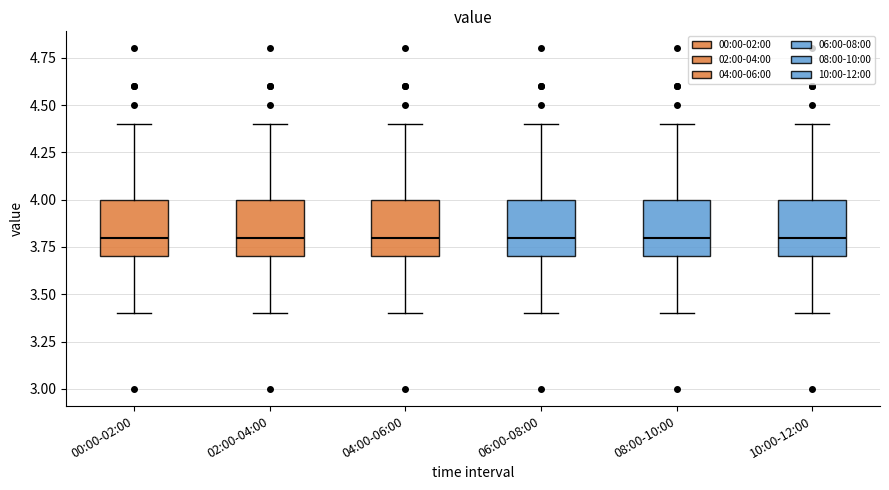

Reading left to right, read every box against the y-axis: the position of its median line, the range the box covers, and the ends of its whiskers. The values are not printed on the chart, so give them approximately, as read against the axis.

00:00-02:00: median 3.8, box 3.7 to 4.0, whiskers 3.4 to 4.4
02:00-04:00: median 3.8, box 3.7 to 4.0, whiskers 3.4 to 4.4
04:00-06:00: median 3.8, box 3.7 to 4.0, whiskers 3.4 to 4.4
06:00-08:00: median 3.8, box 3.7 to 4.0, whiskers 3.4 to 4.4
08:00-10:00: median 3.8, box 3.7 to 4.0, whiskers 3.4 to 4.4
10:00-12:00: median 3.8, box 3.7 to 4.0, whiskers 3.4 to 4.4